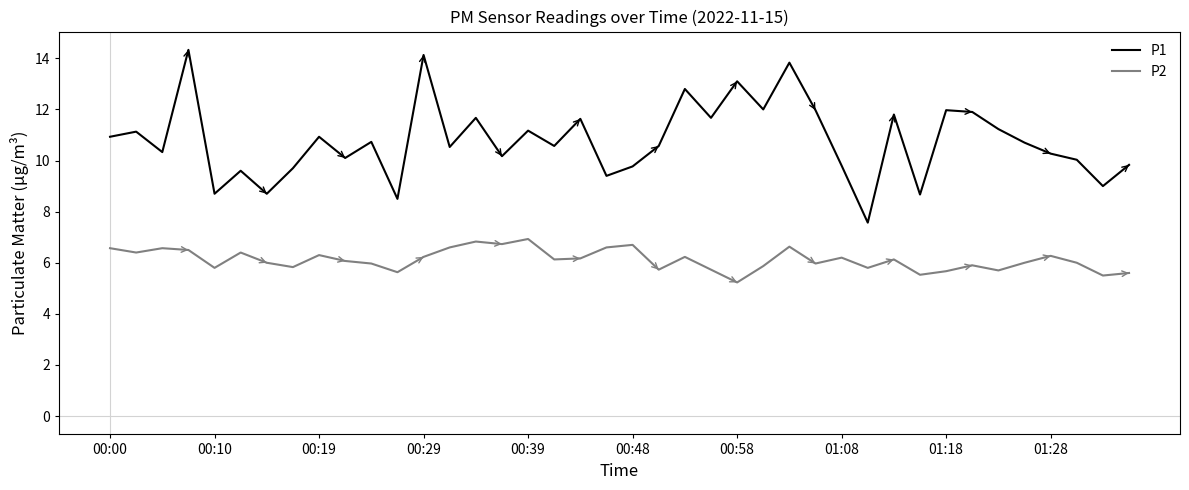

True or false: P2 and P1 cross at least once.

False